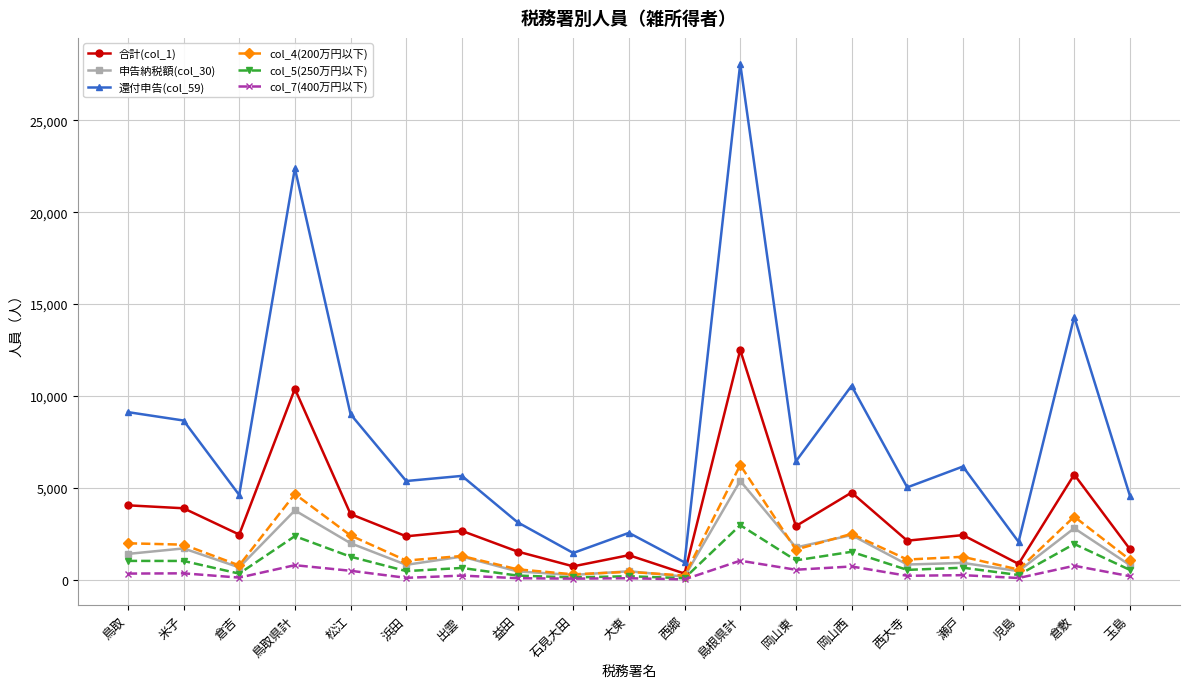

Which category has the lowest value in the 還付申告(col_59) series?

西郷